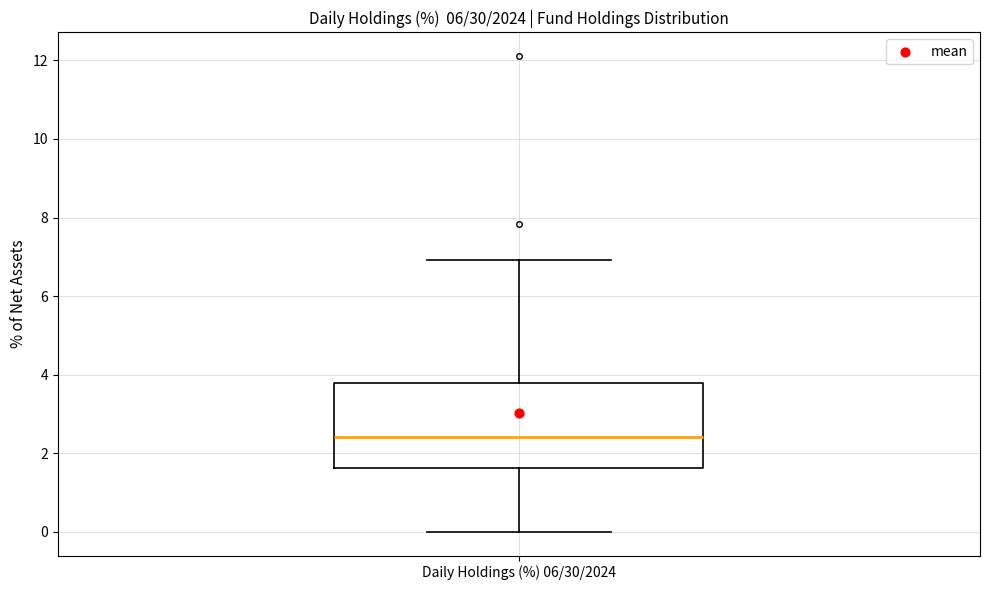

Where does the lower whisker of the box for Daily Holdings (%) 06/30/2024 end on the y-axis? The values are not printed on the chart, so give them approximately, as read against the axis.

0.0